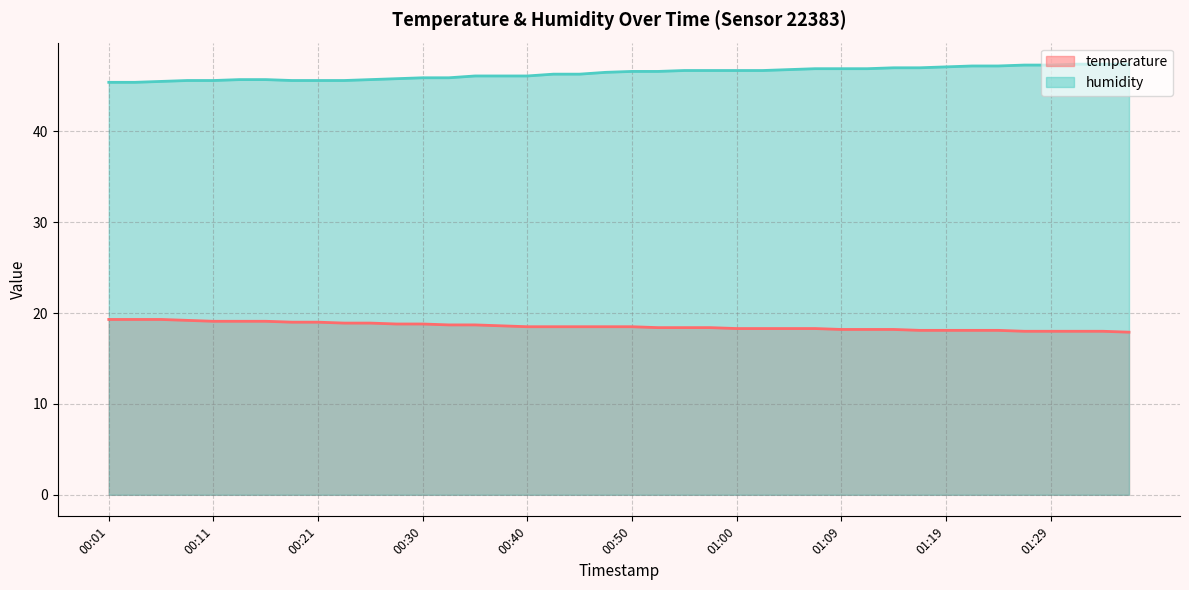

Does the chart display data point markers on the line(s)?

No